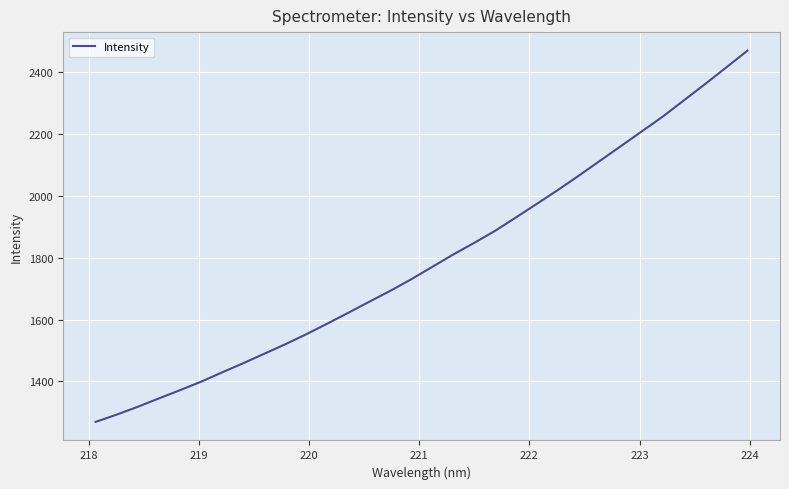

What is the greatest value displayed?

2469.2